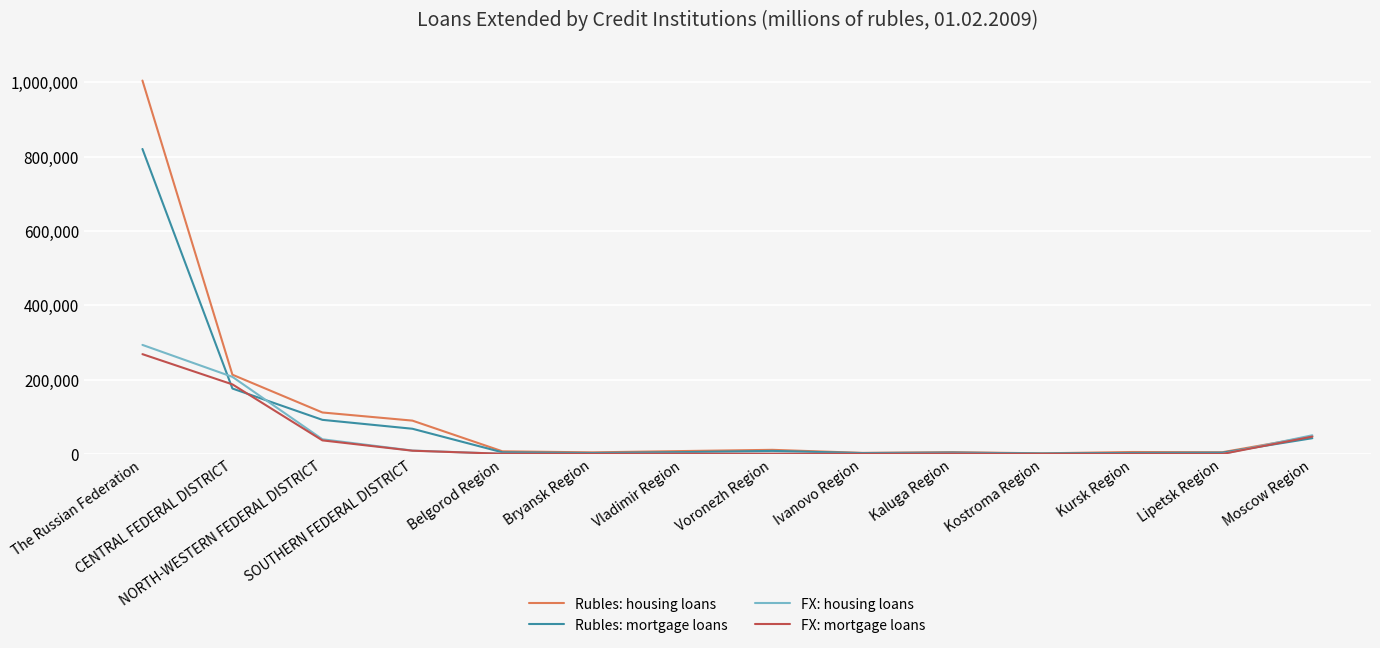

Which series has the largest range (max minus min)?

Rubles: housing loans